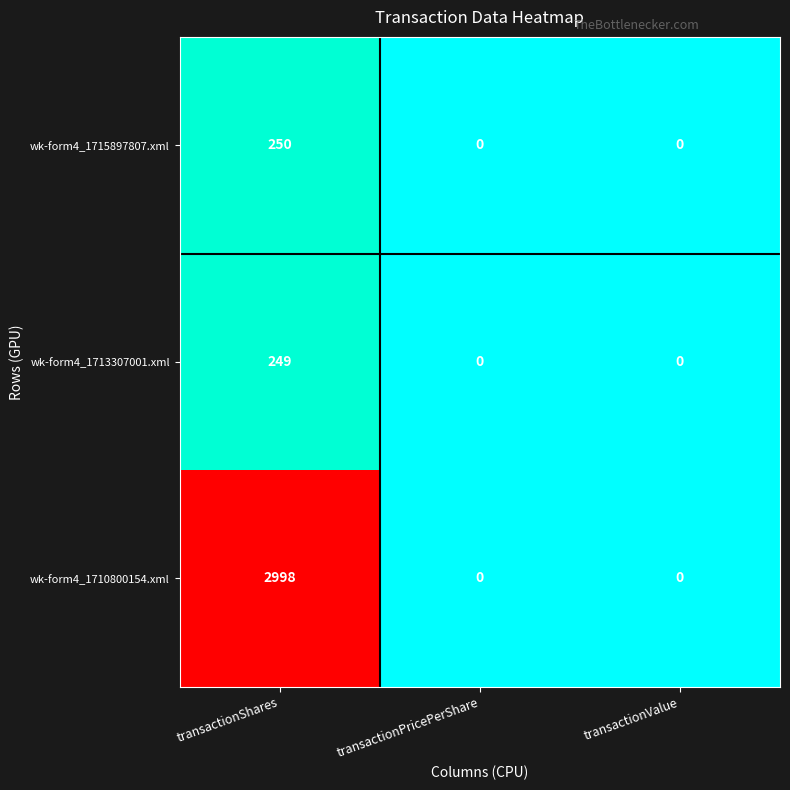

Reading left to right, what are all the values shown in this chart?

wk-form4_1715897807.xml: 250	0	0
wk-form4_1713307001.xml: 249	0	0
wk-form4_1710800154.xml: 2998	0	0